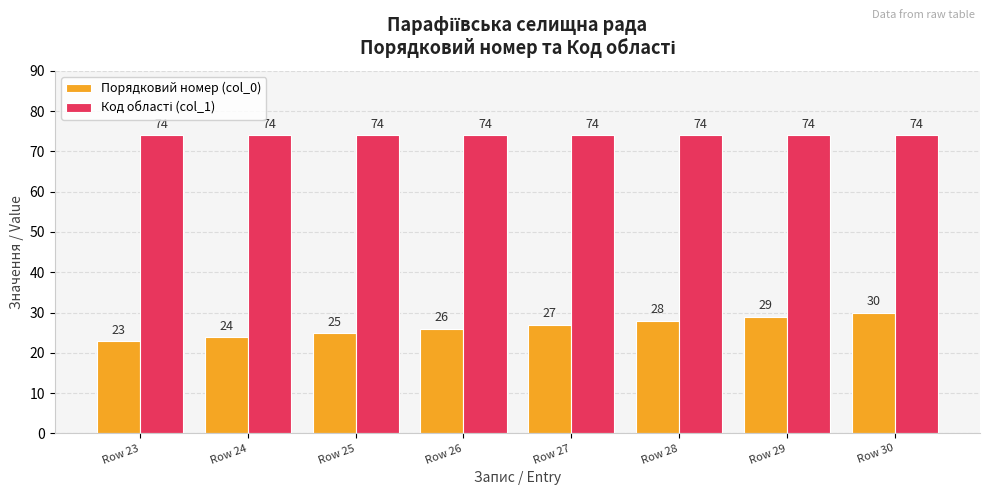

What is the difference between the maximum and minimum values in the Порядковий номер (col_0) series?

7